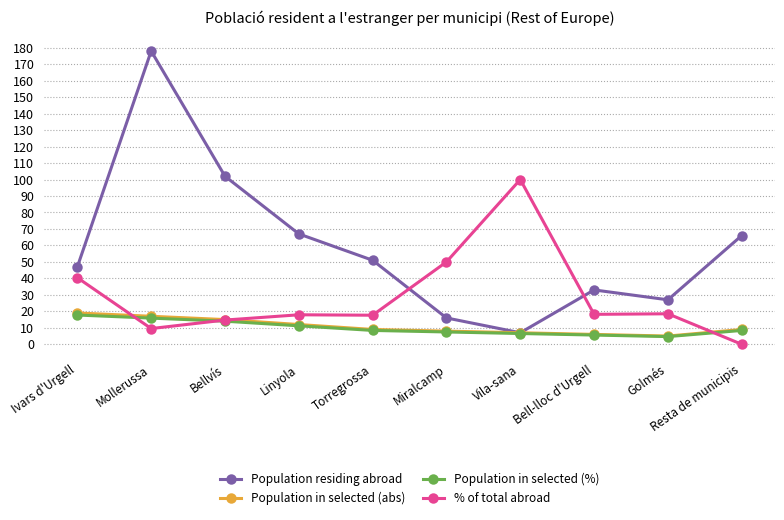

What is the sum of all Population in selected (%) values?

100.0